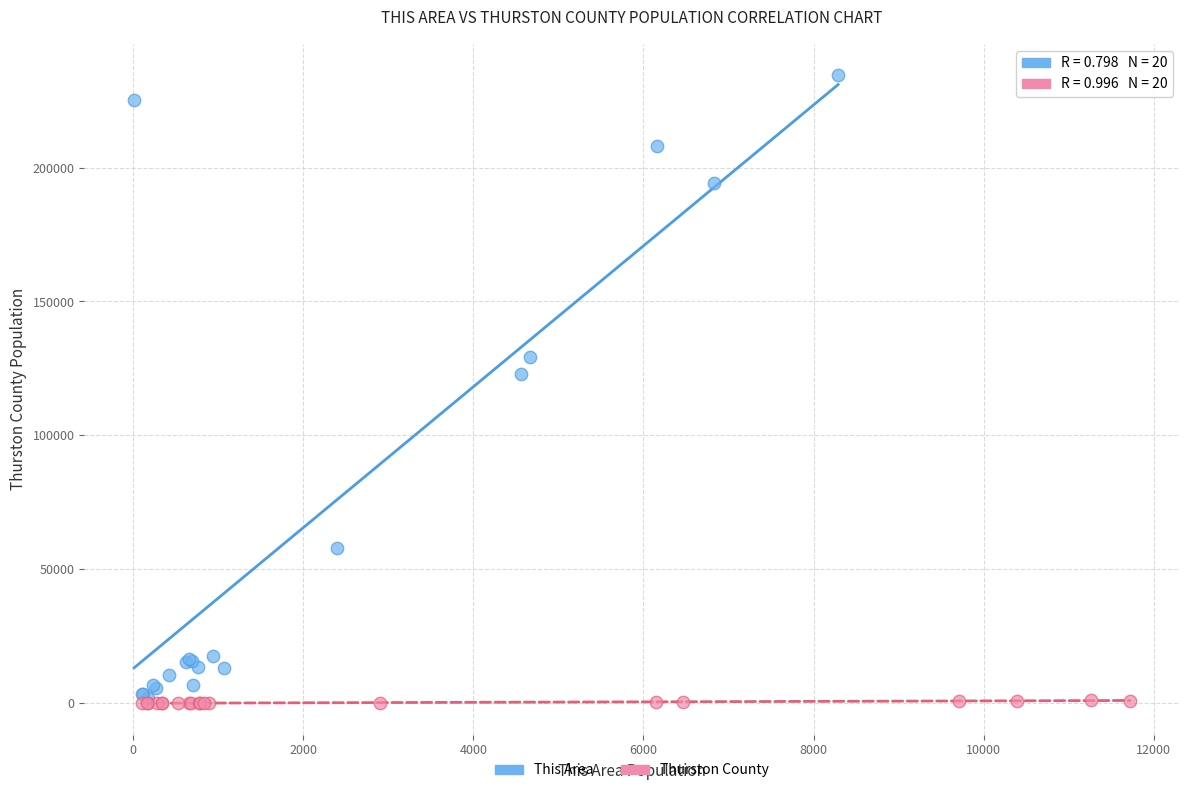

Which series has the widest spread of Y values?

This Area